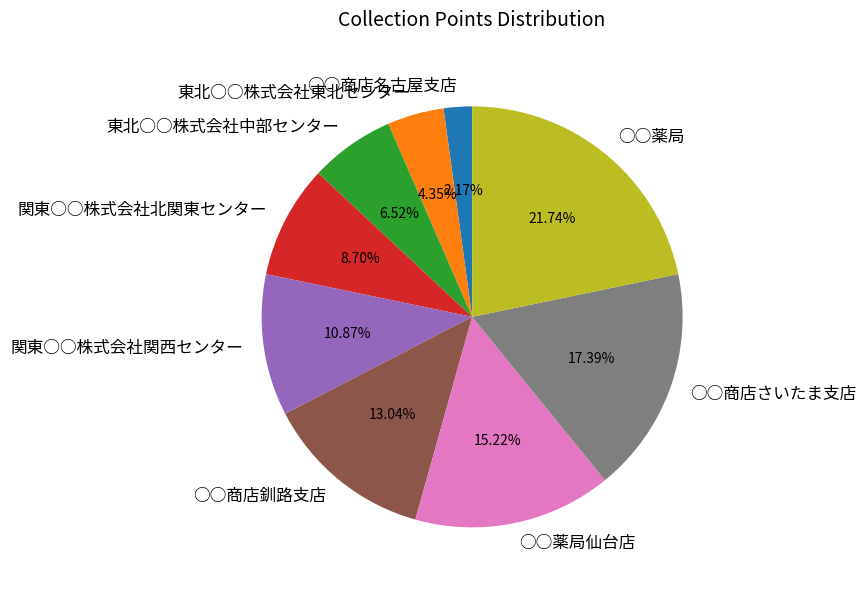

To the nearest percent, what is the combined percentage of ○○薬局仙台店 and 東北○○株式会社中部センター?

22%